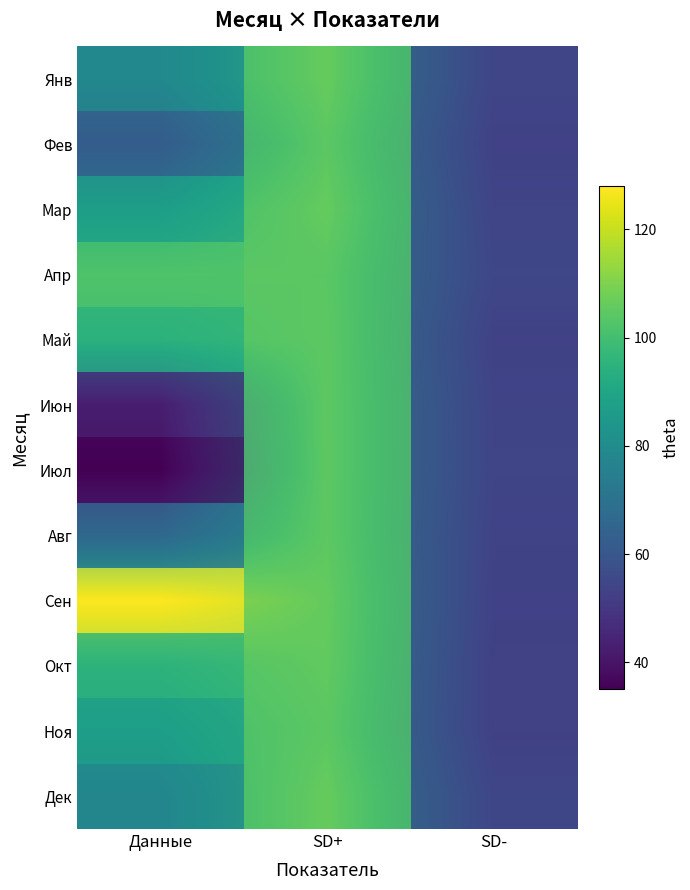

What is the average value of the Сен series?

95.7